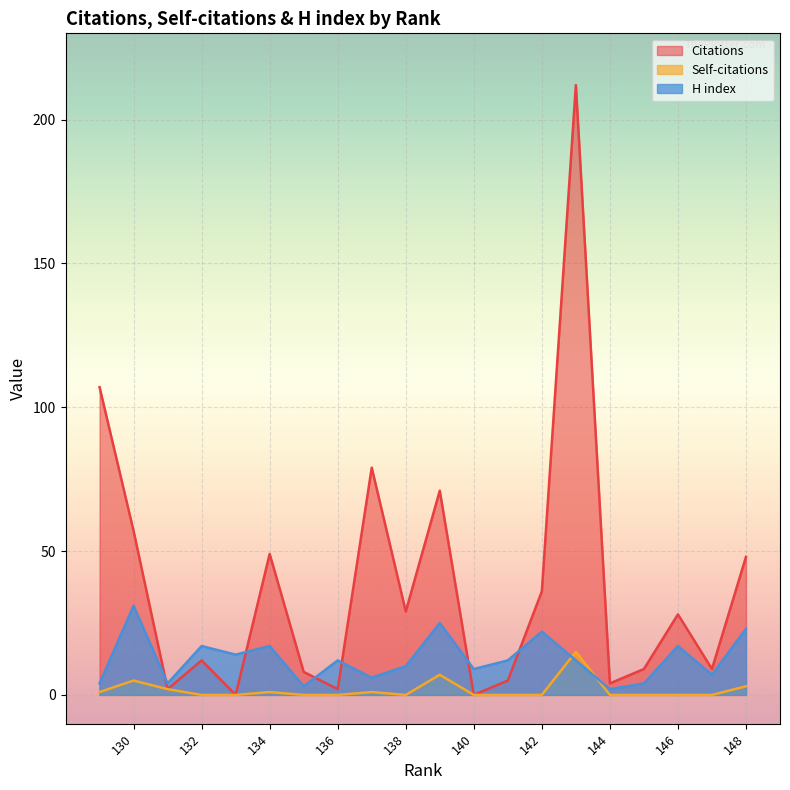

At how many categories does at least one series exceed 12?

12